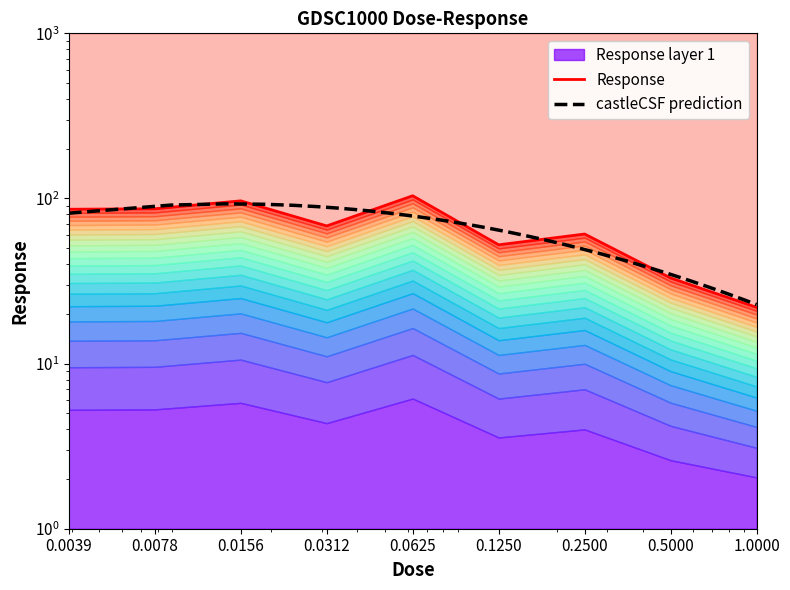

At which label does the data first exceed 68?

0.0039